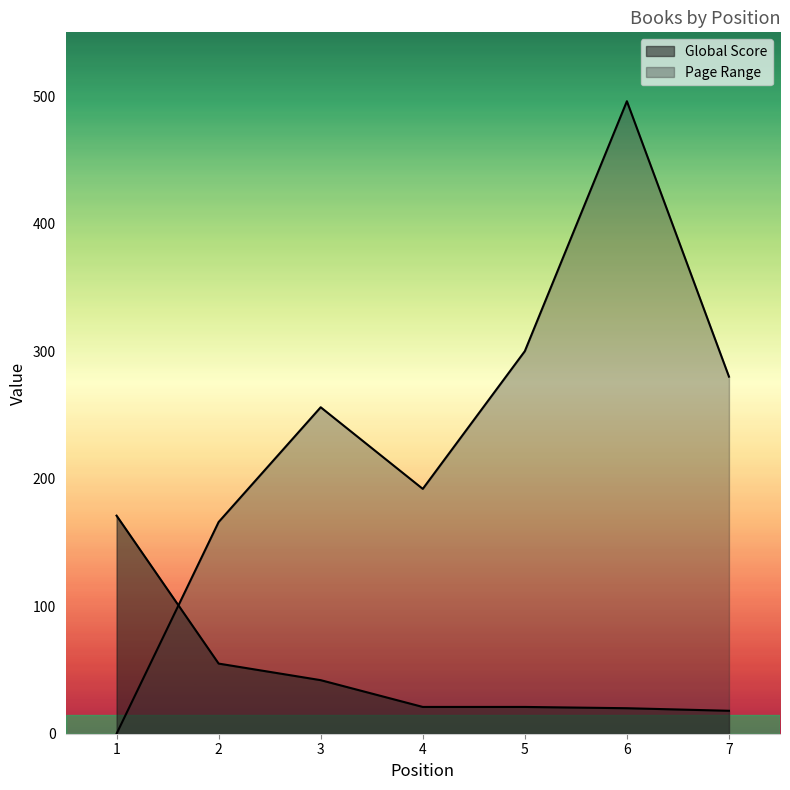

Which series has the largest total across all categories?

Page Range